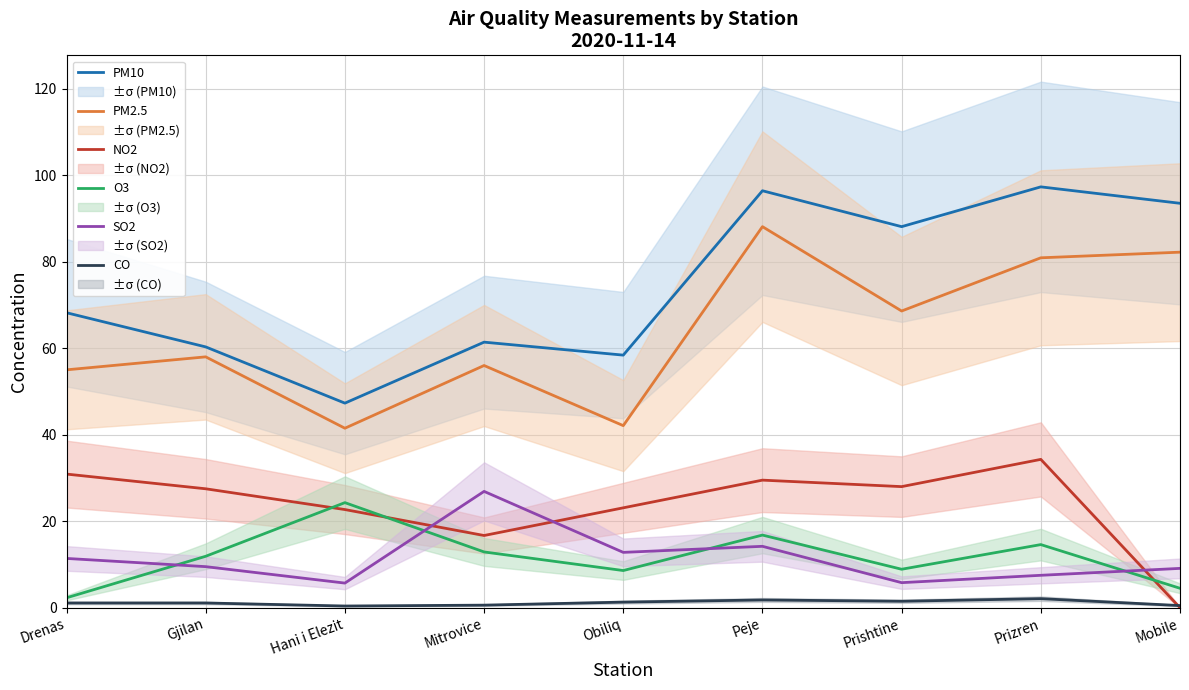

True or false: CO and O3 cross at least once.

False